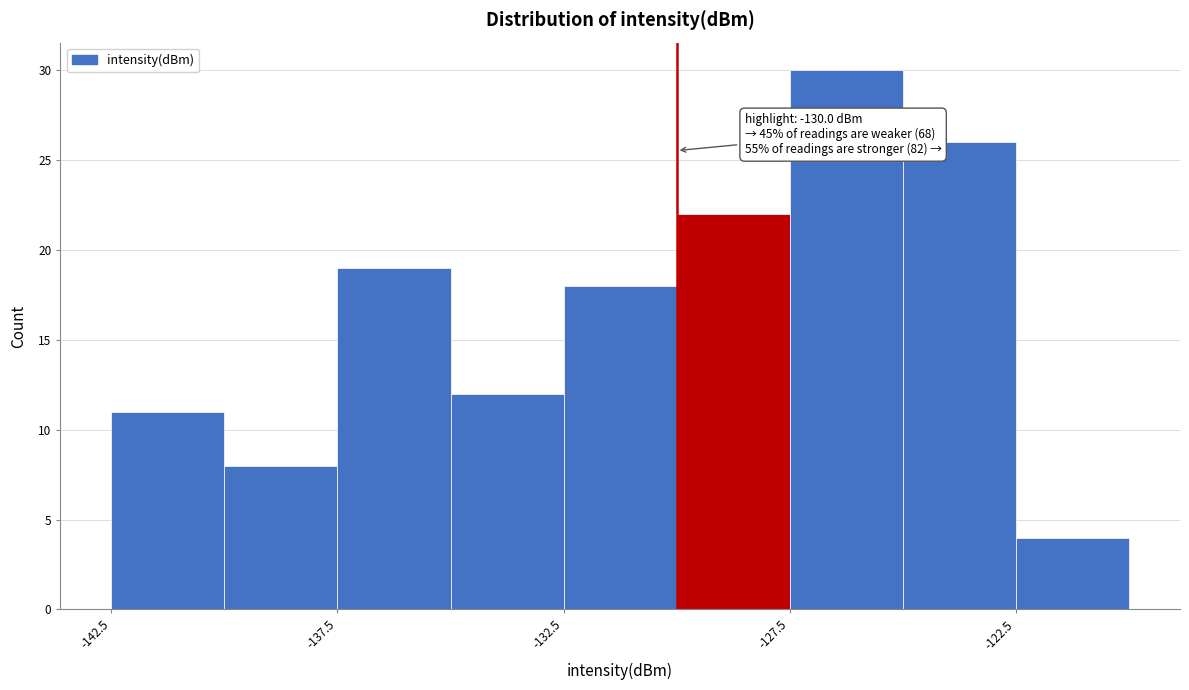

Over which range of the x-axis is the bar tallest?

-127.5 to -125.0